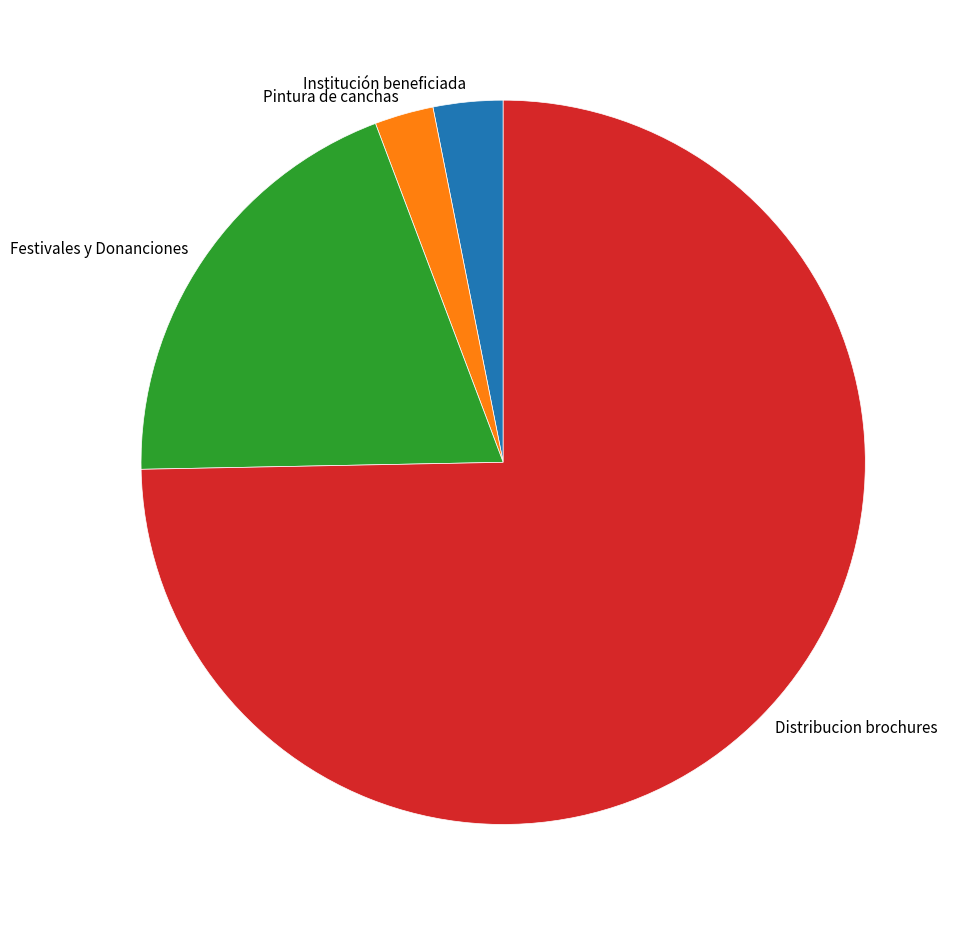

Do Pintura de canchas and Festivales y Donanciones together represent more than half of the pie?

No